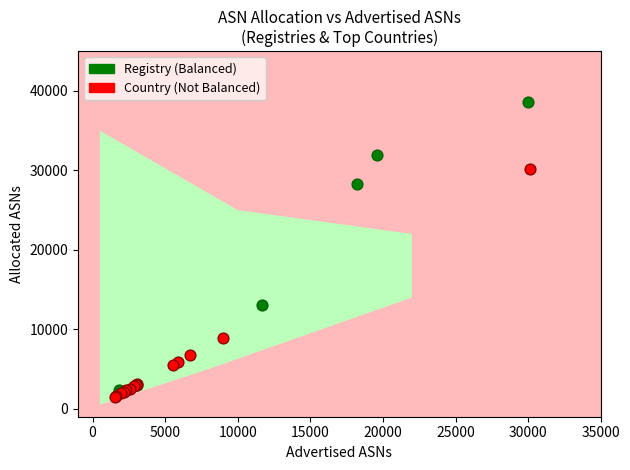

Which series has the largest Y range (max minus min)?

Registry (Balanced)